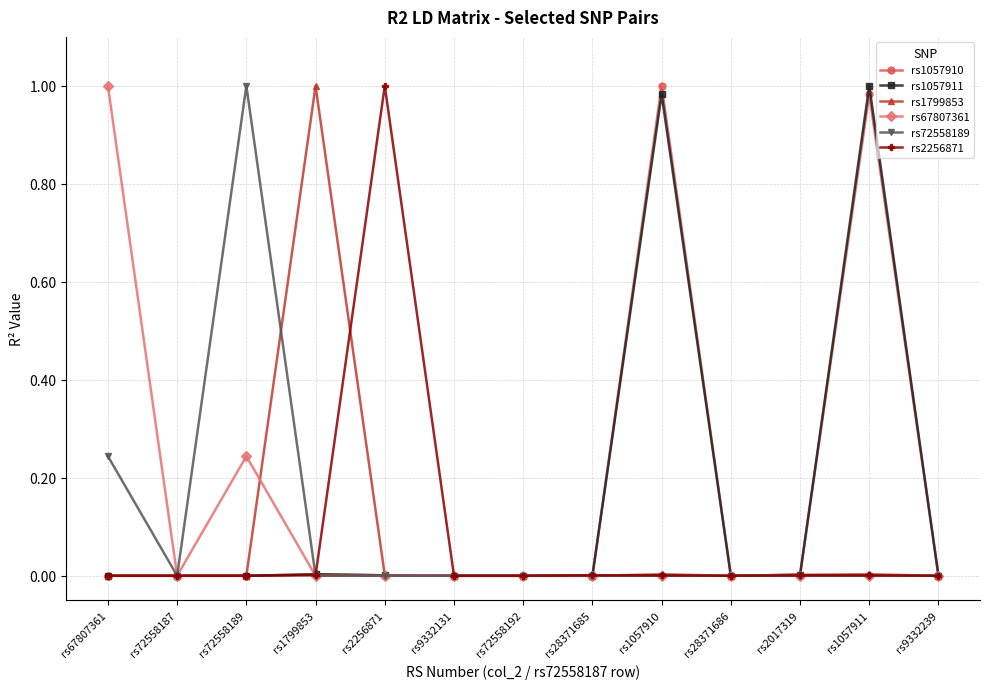

What is the total value across all series at rs72558189?

1.2